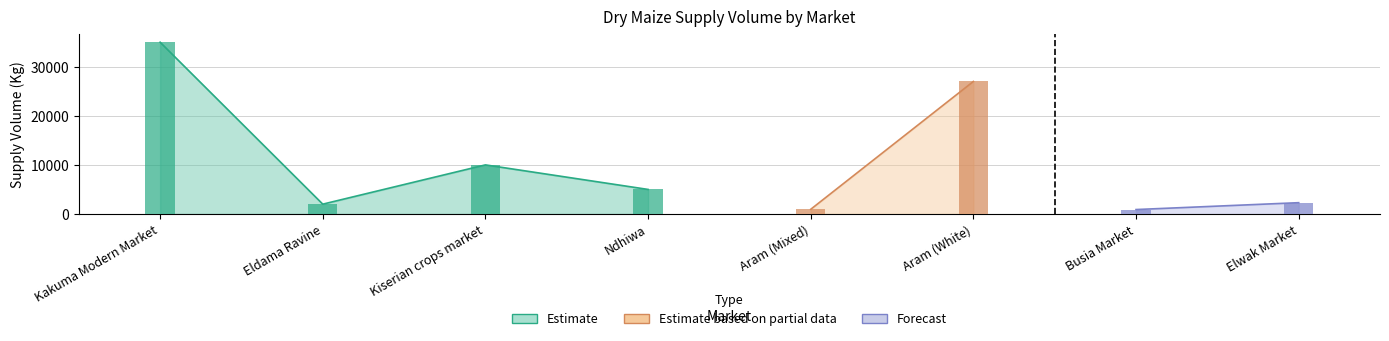

Are the bars horizontal?

No